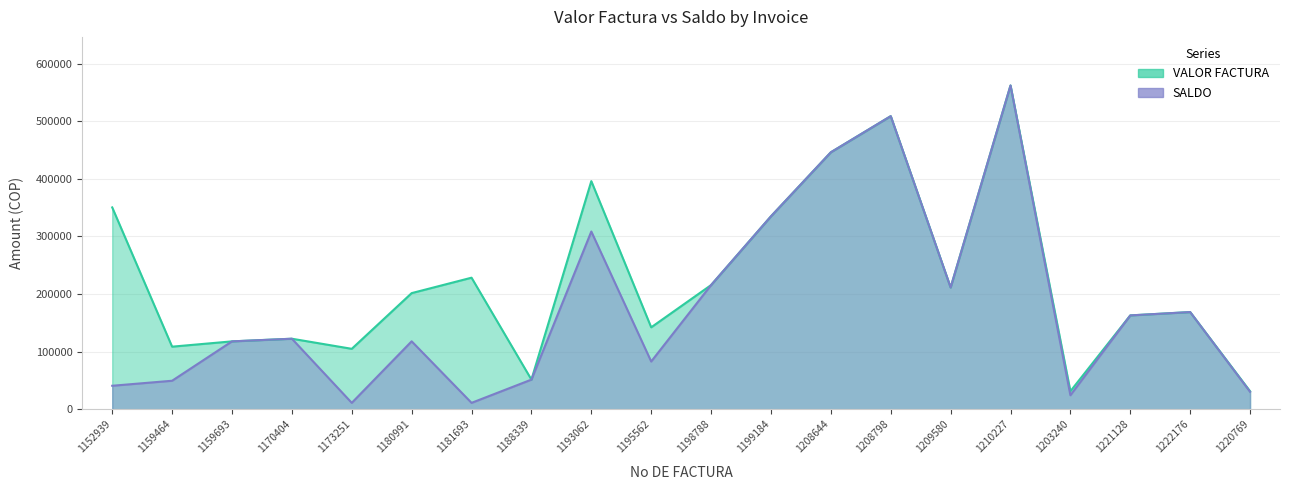

At which category does VALOR FACTURA reach its first local valley?

1159464